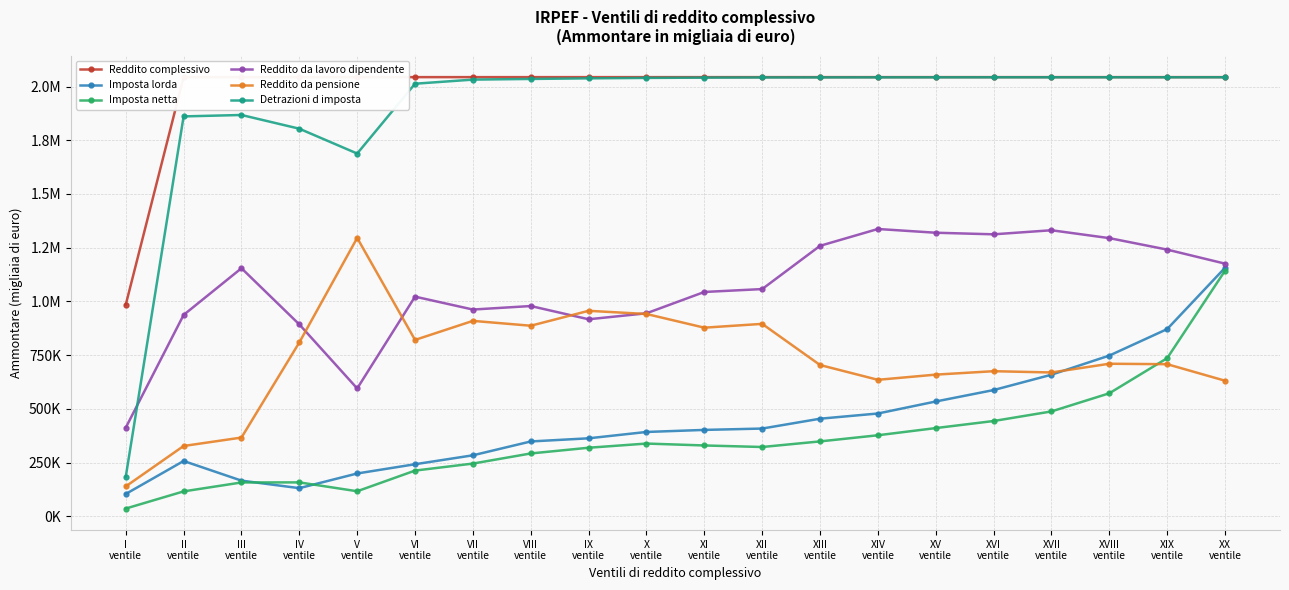

At which label does Reddito da lavoro dipendente reach its minimum?

I
ventile